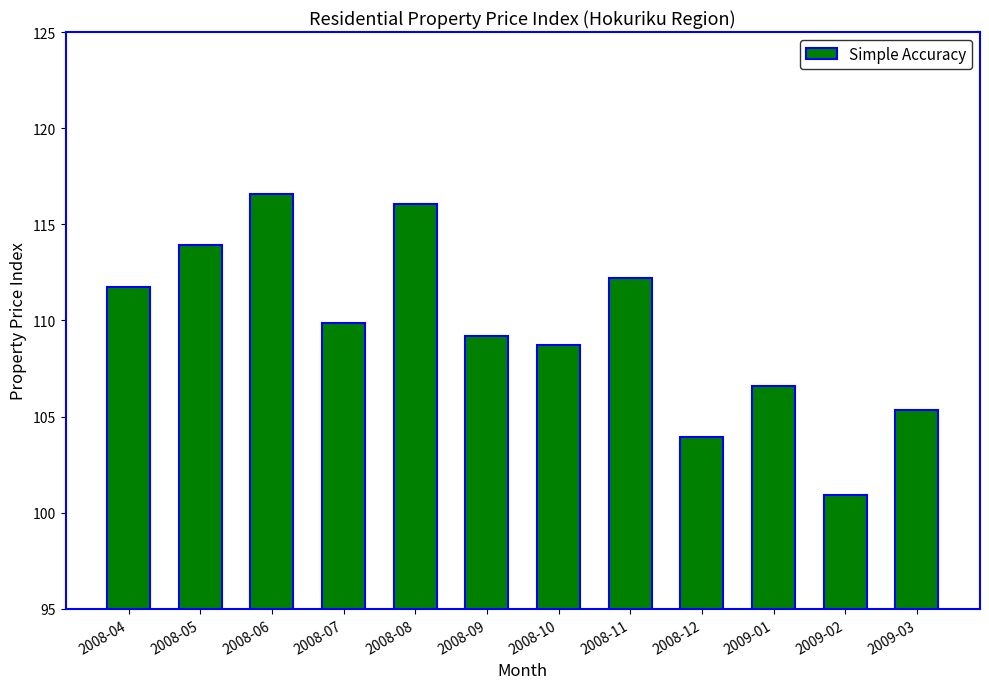

Rank the categories by value from lowest to highest.

2009-02, 2008-12, 2009-03, 2009-01, 2008-10, 2008-09, 2008-07, 2008-04, 2008-11, 2008-05, 2008-08, 2008-06